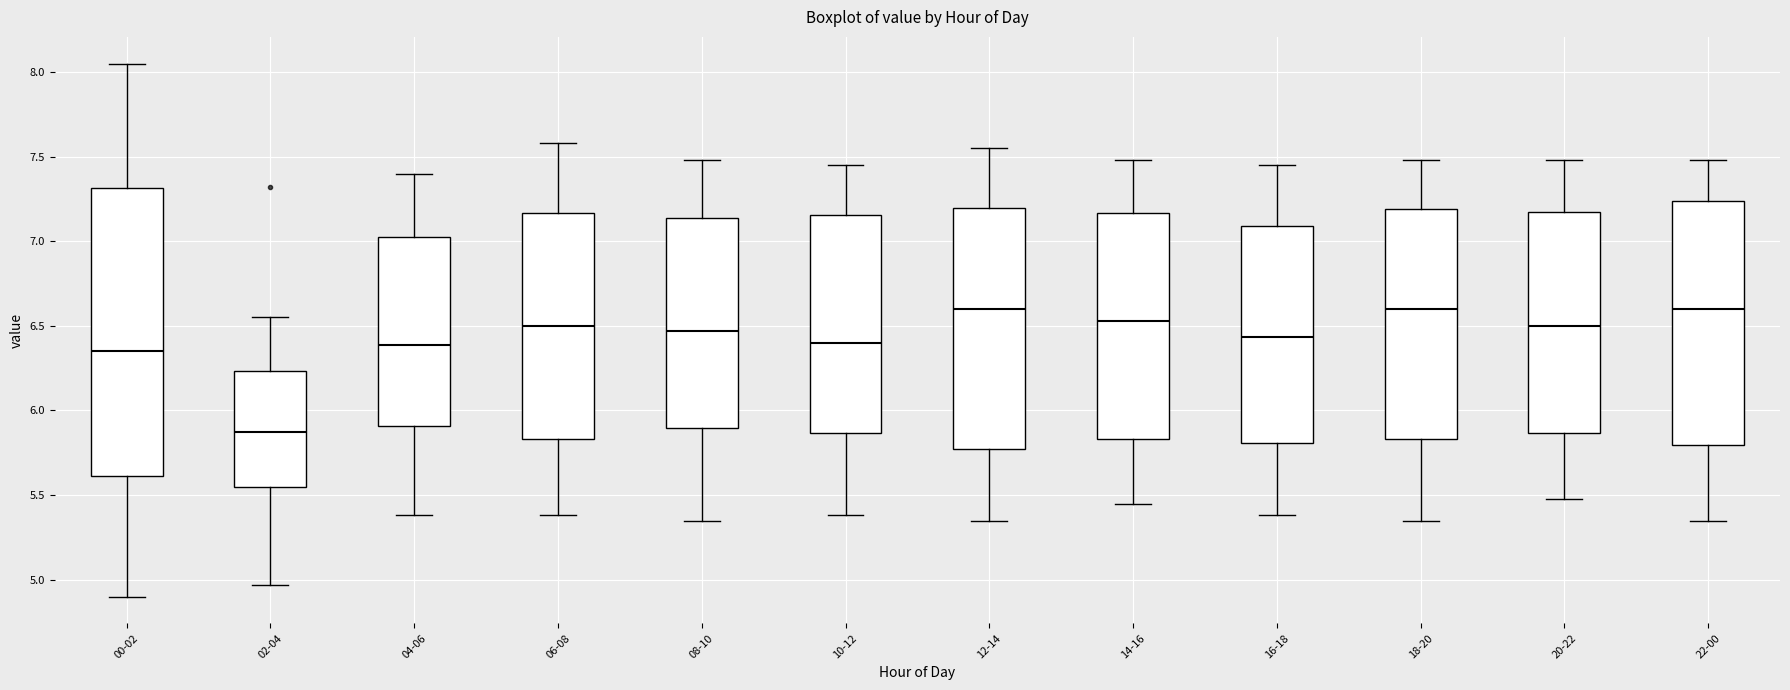

Reading left to right, read every box against the y-axis: the position of its median line, the range the box covers, and the ends of its whiskers. The values are not printed on the chart, so give them approximately, as read against the axis.

00-02: median 6.35, box 5.60 to 7.30, whiskers 4.90 to 8.05
02-04: median 5.90, box 5.55 to 6.25, whiskers 4.95 to 6.55
04-06: median 6.40, box 5.90 to 7.05, whiskers 5.40 to 7.40
06-08: median 6.50, box 5.85 to 7.15, whiskers 5.40 to 7.60
08-10: median 6.45, box 5.90 to 7.15, whiskers 5.35 to 7.50
10-12: median 6.40, box 5.85 to 7.15, whiskers 5.40 to 7.45
12-14: median 6.60, box 5.75 to 7.20, whiskers 5.35 to 7.55
14-16: median 6.55, box 5.85 to 7.15, whiskers 5.45 to 7.50
16-18: median 6.45, box 5.80 to 7.10, whiskers 5.40 to 7.45
18-20: median 6.60, box 5.85 to 7.20, whiskers 5.35 to 7.50
20-22: median 6.50, box 5.85 to 7.20, whiskers 5.50 to 7.50
22-00: median 6.60, box 5.80 to 7.25, whiskers 5.35 to 7.50